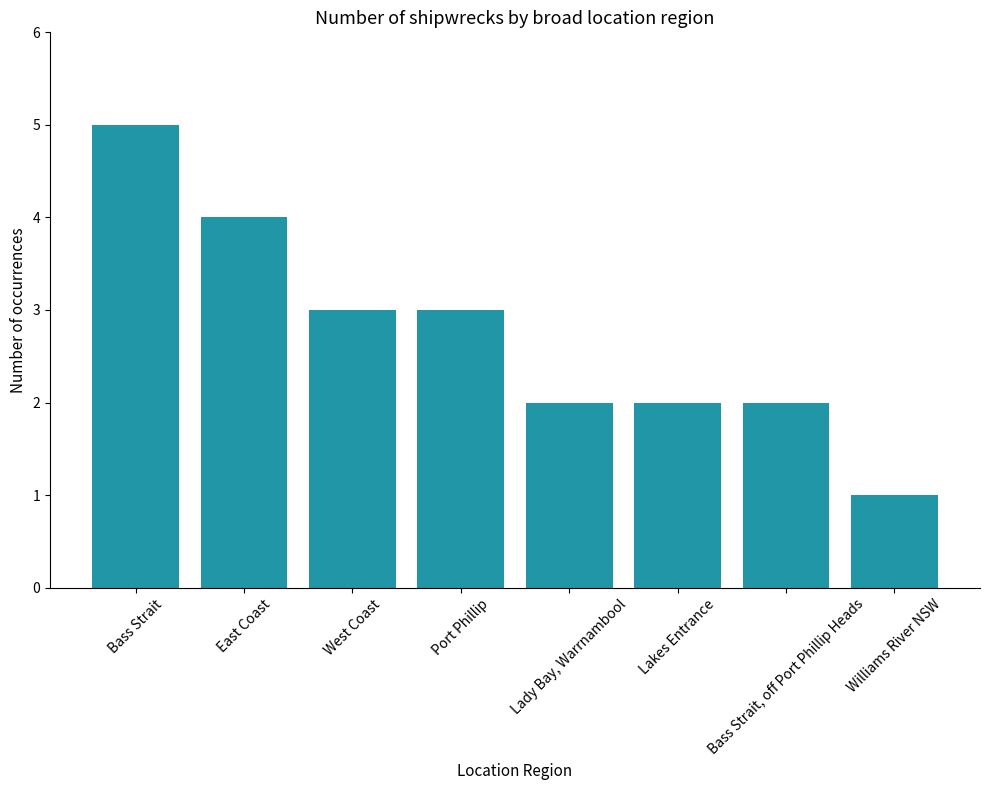

What position from the left is Bass Strait?

1